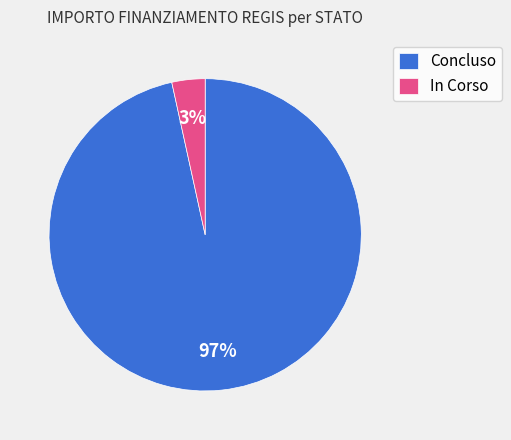

Rank the categories by value from highest to lowest.

Concluso, In Corso